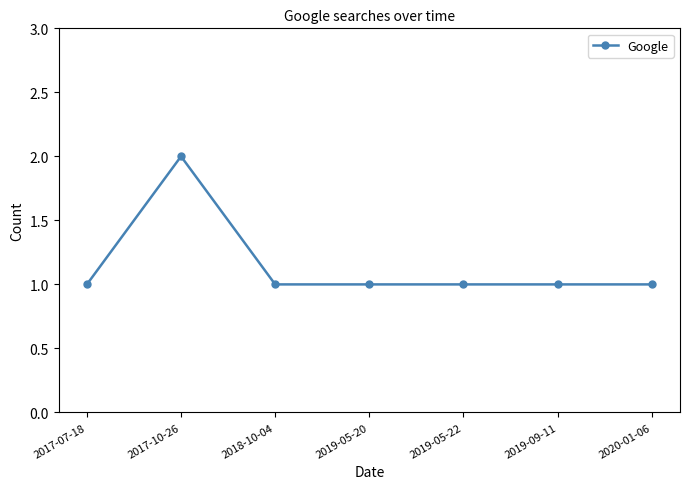

Does the chart display data point markers on the line(s)?

Yes